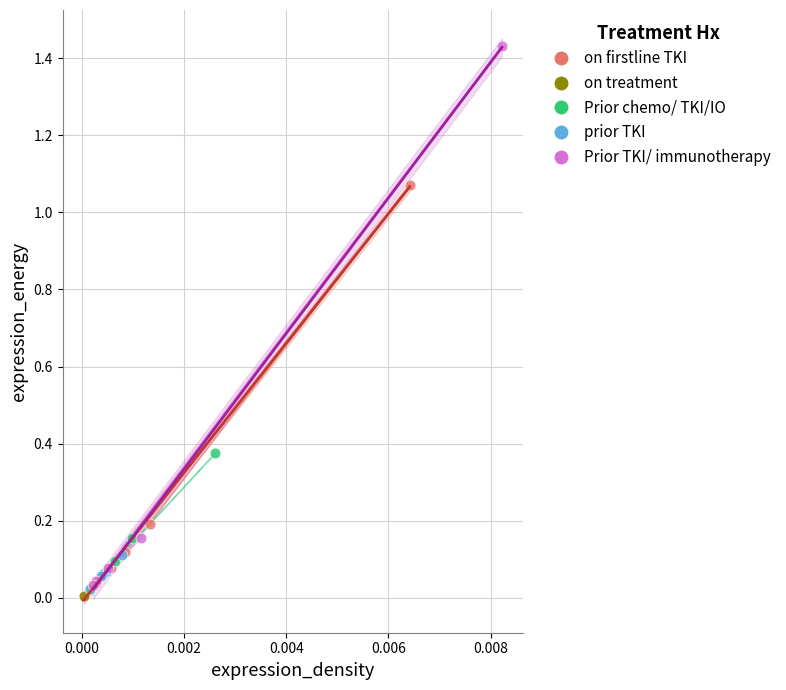

What are all the series names shown in the legend?

on firstline TKI, on treatment, Prior chemo/ TKI/IO, prior TKI, Prior TKI/ immunotherapy